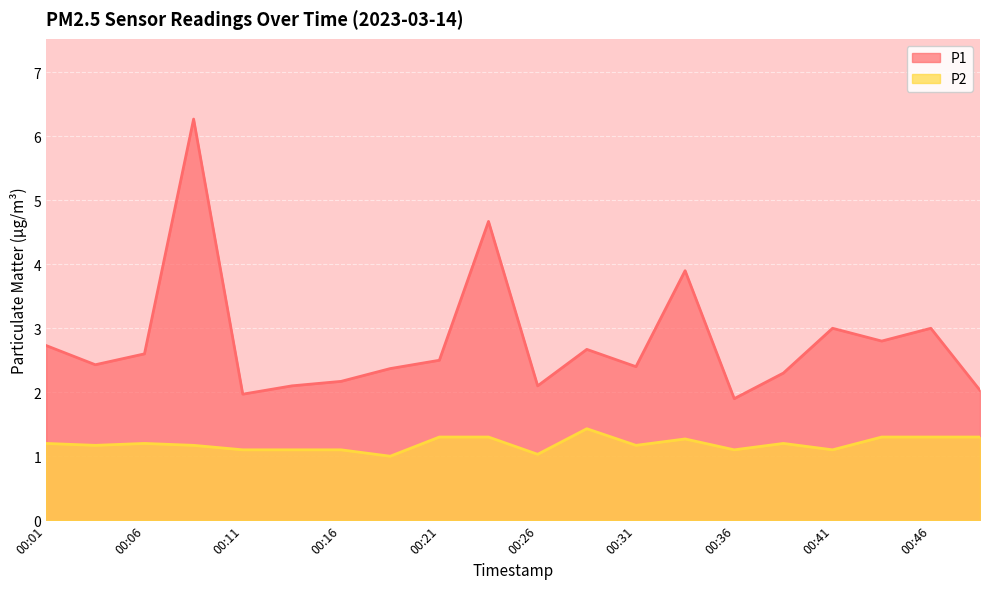

How many lines are shown in the chart?

2